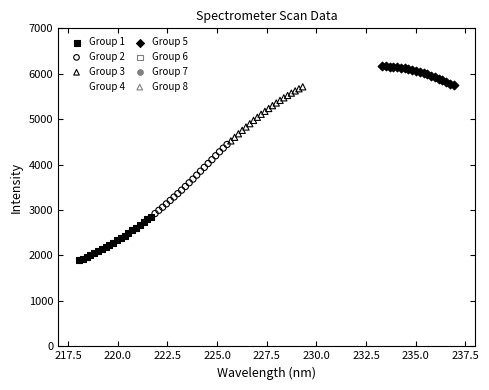

Which series reaches the minimum Y coordinate?

Group 1